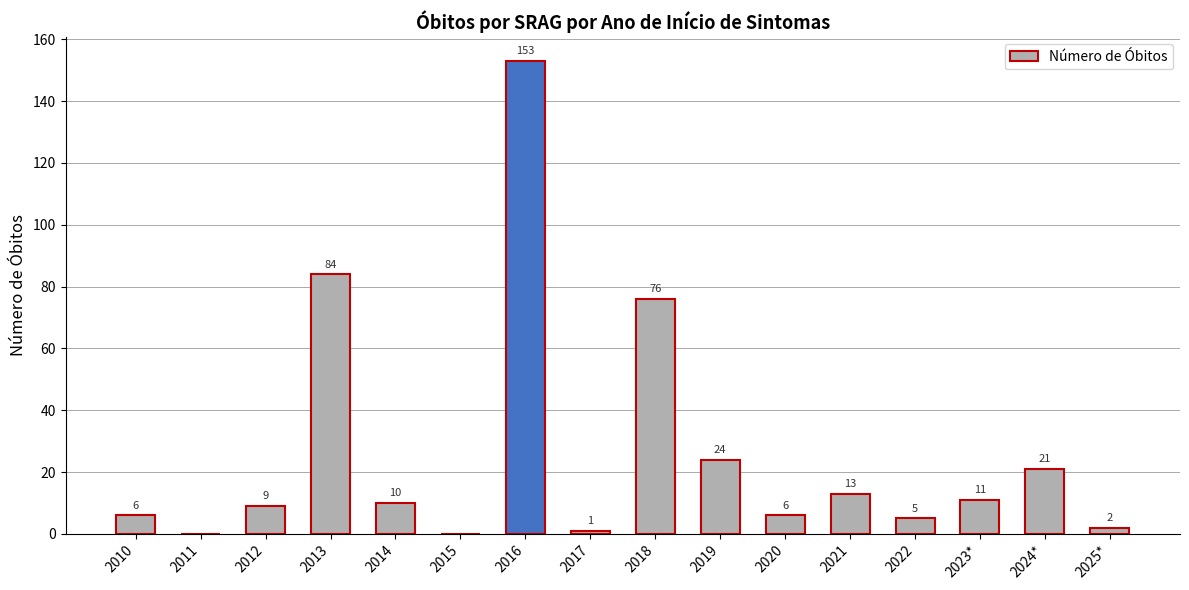

What is the sum of all values?

421